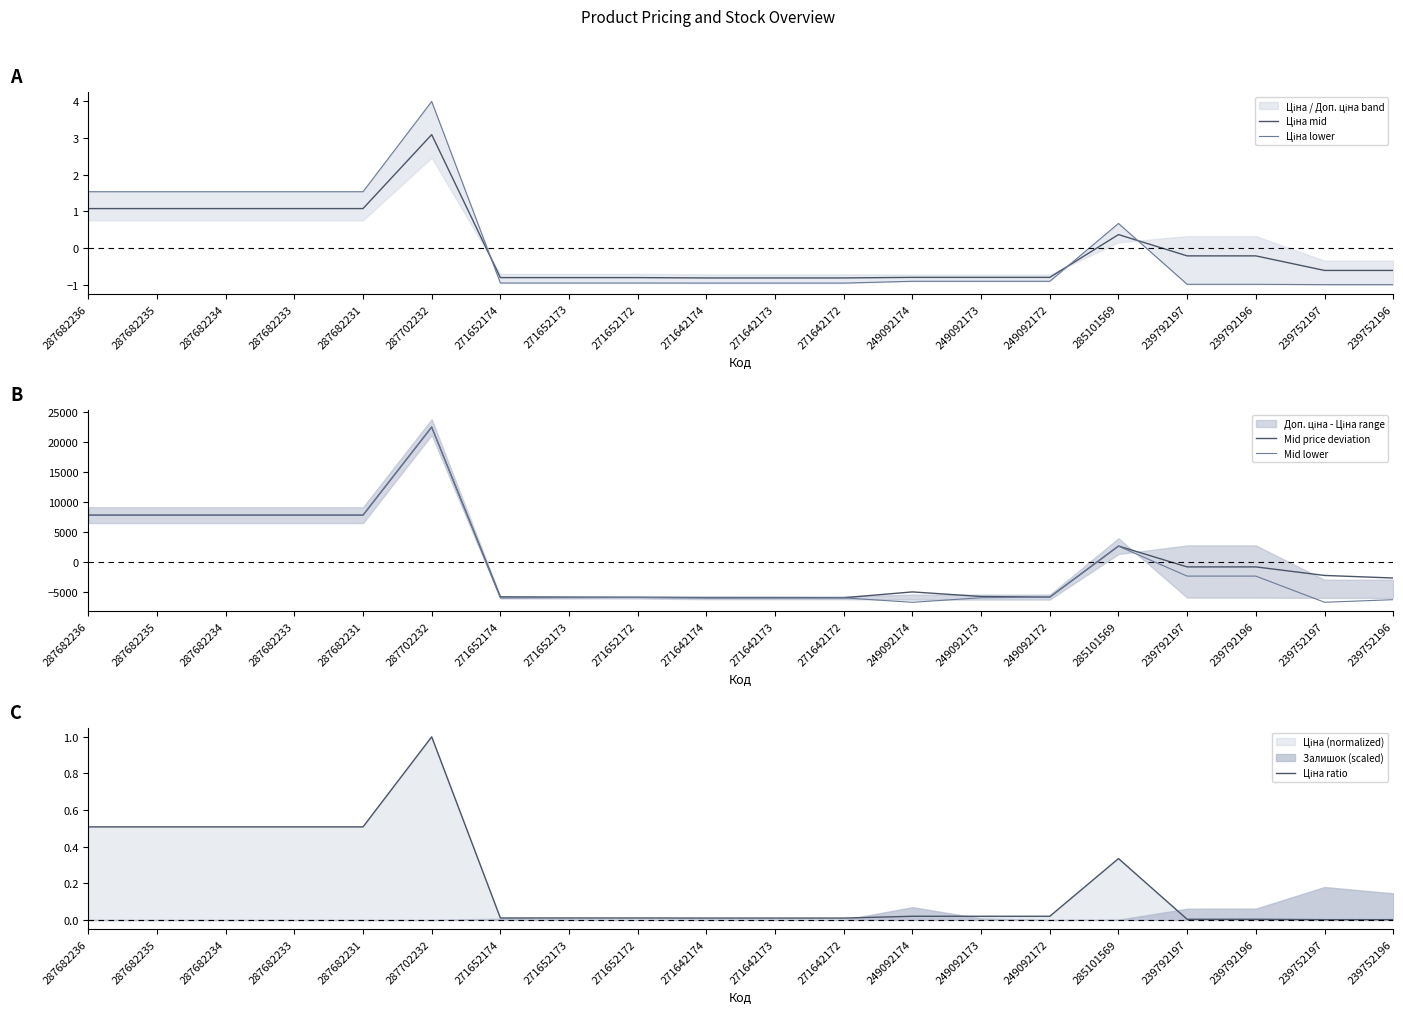

Between 271642172 and 239752197, which series saw the biggest shift?

Mid price deviation